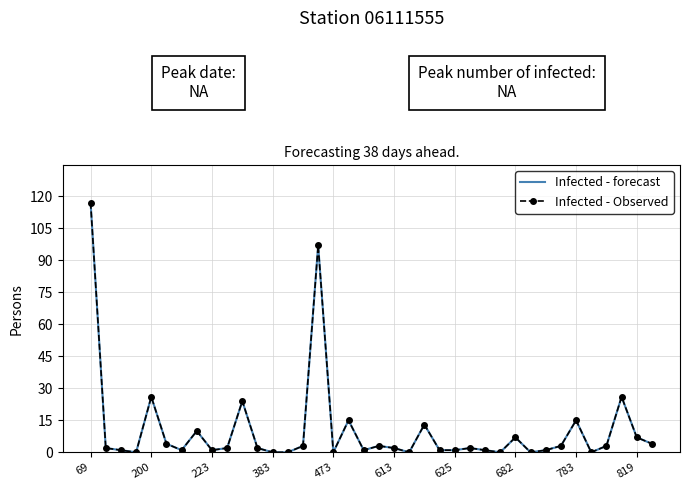

What are all the series names shown in the legend?

Infected - forecast, Infected - Observed